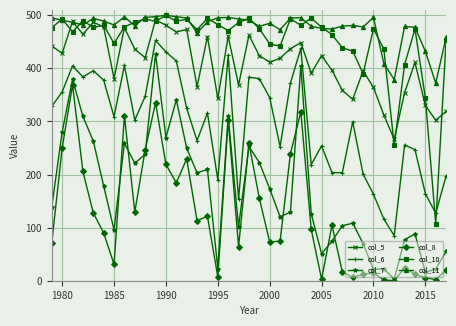

Does the chart display data point markers on the line(s)?

Yes